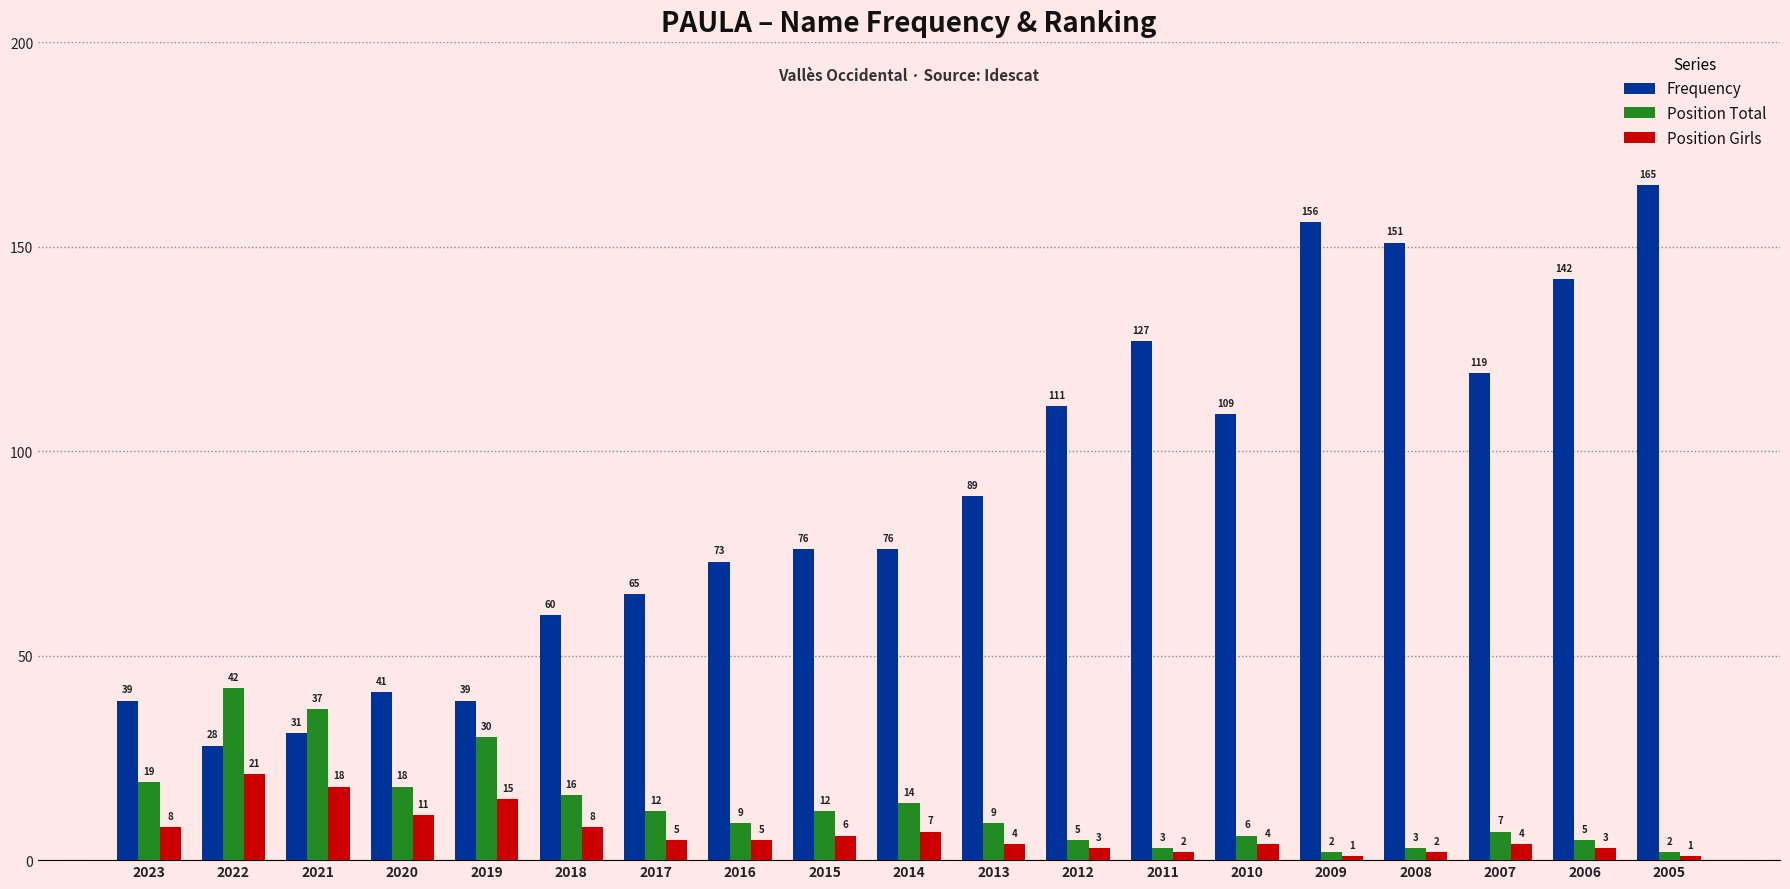

Is it true that Position Total equals 16 at 2018?

True